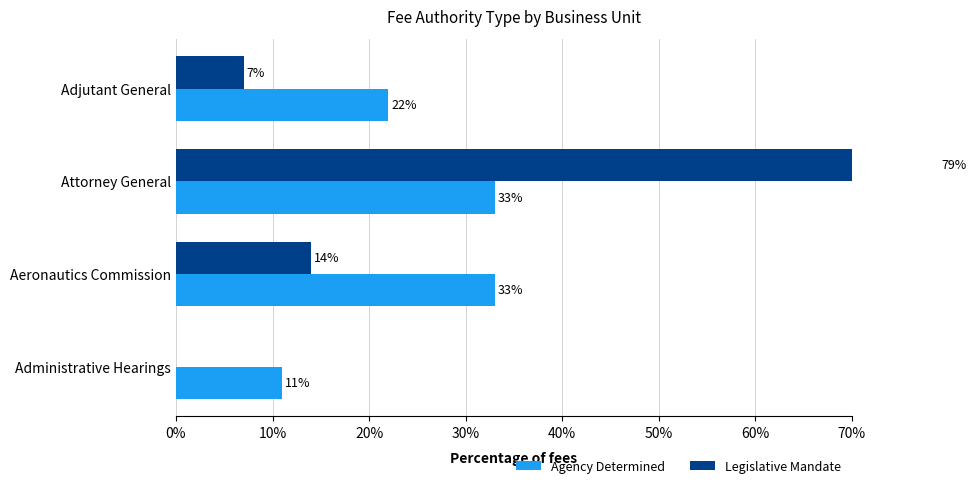

What is the maximum value for Legislative Mandate?

79